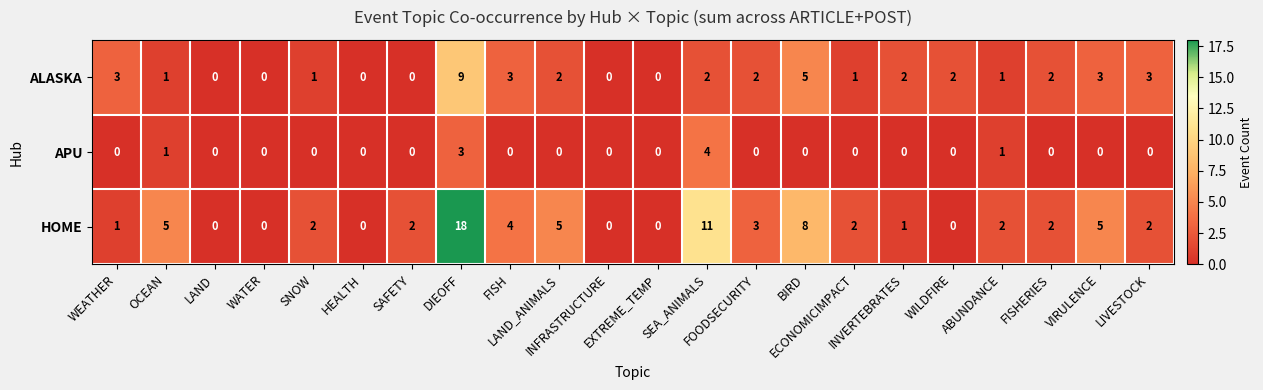

What is the difference between the second highest and second lowest values in the APU series?

3